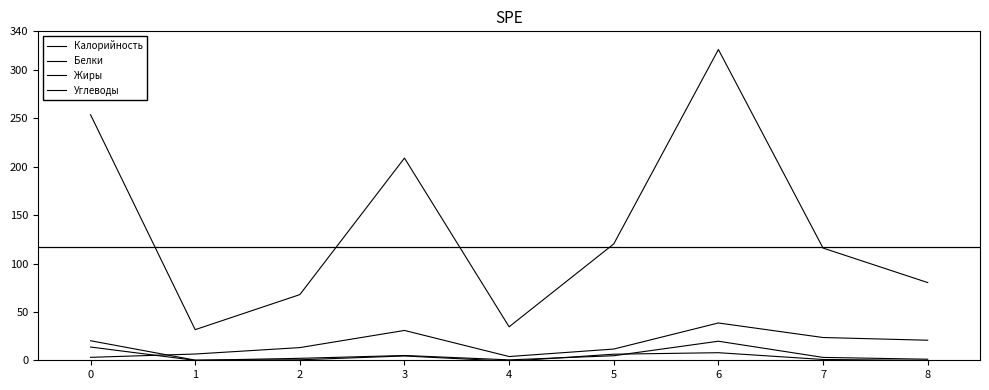

Which series has the largest total across all categories?

Калорийность